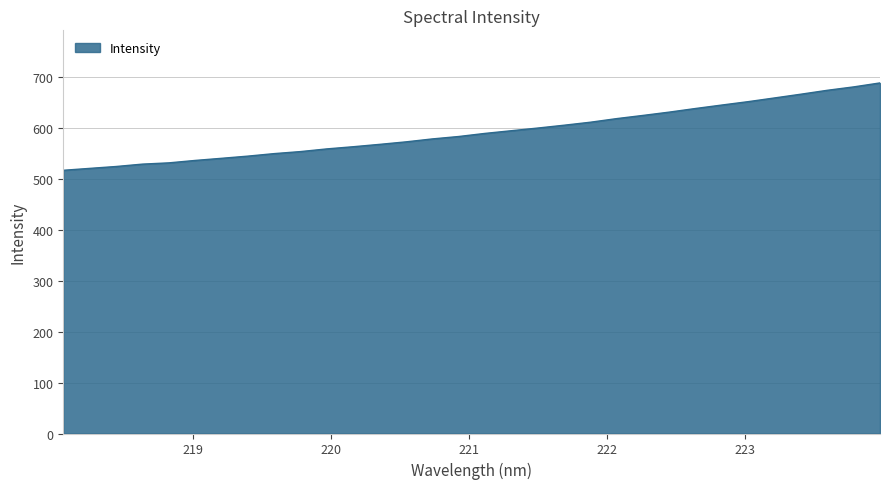

What is the smallest value displayed?

516.8